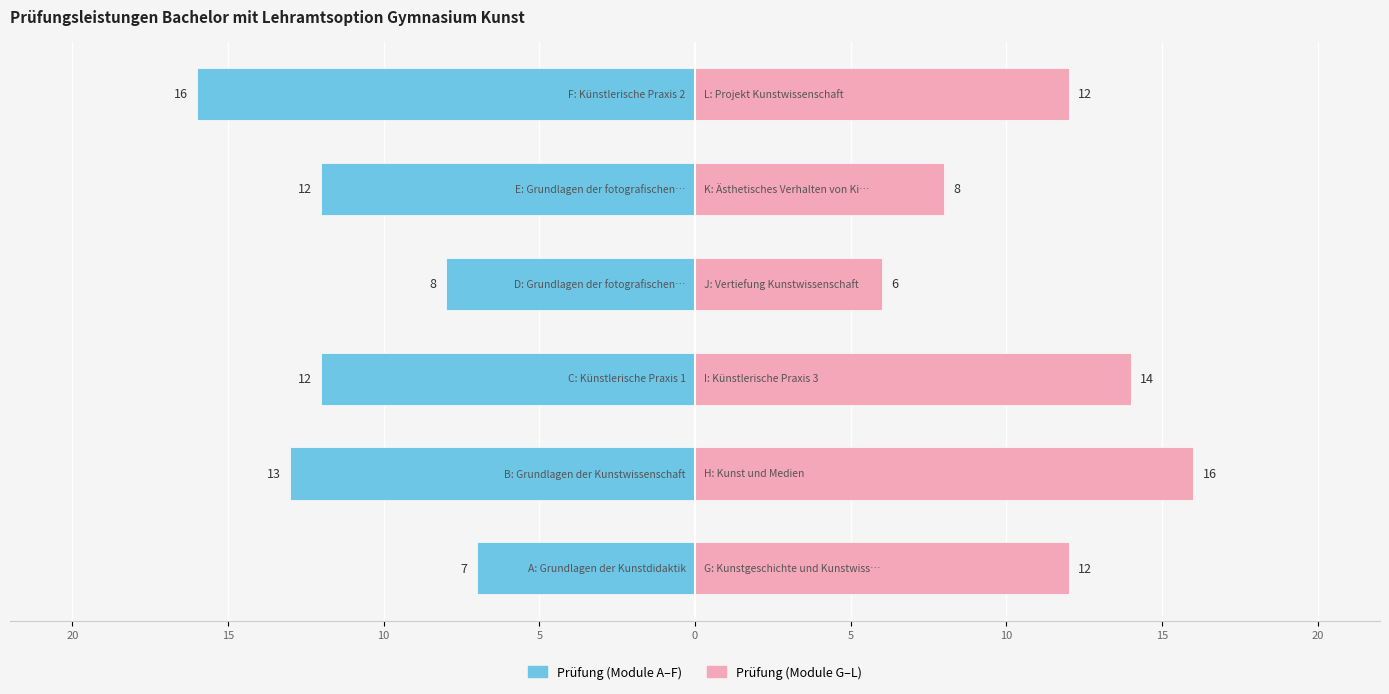

Rank the series by their maximum value, from lowest to highest.

Prüfung (Module A–F), Prüfung (Module G–L)